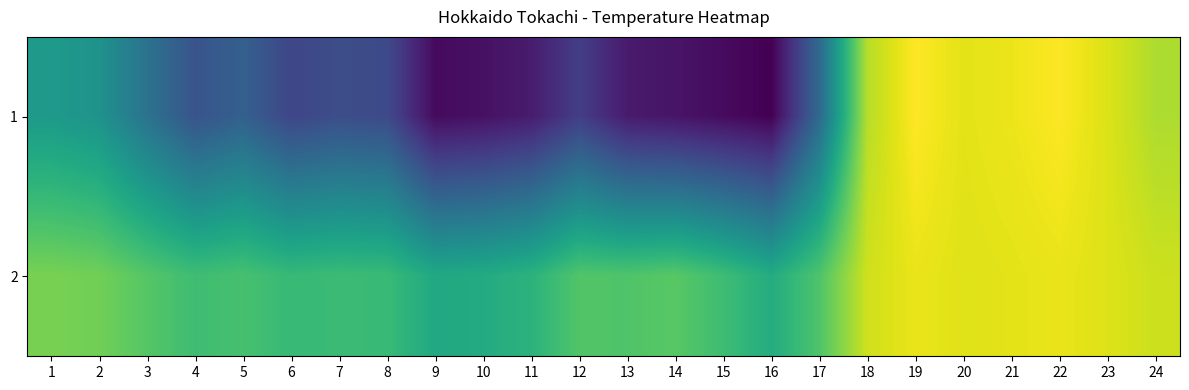

At 4, list the series in order from largest to smallest.

2, 1